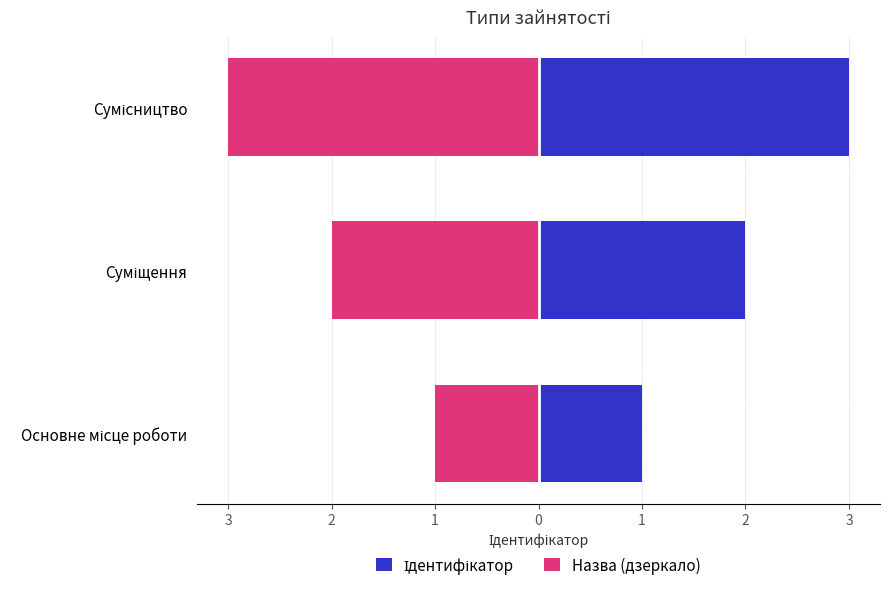

Reading left to right, list all the values displayed in this chart.

Ідентифікатор: 1	2	3
Назва (дзеркало): -1	-2	-3